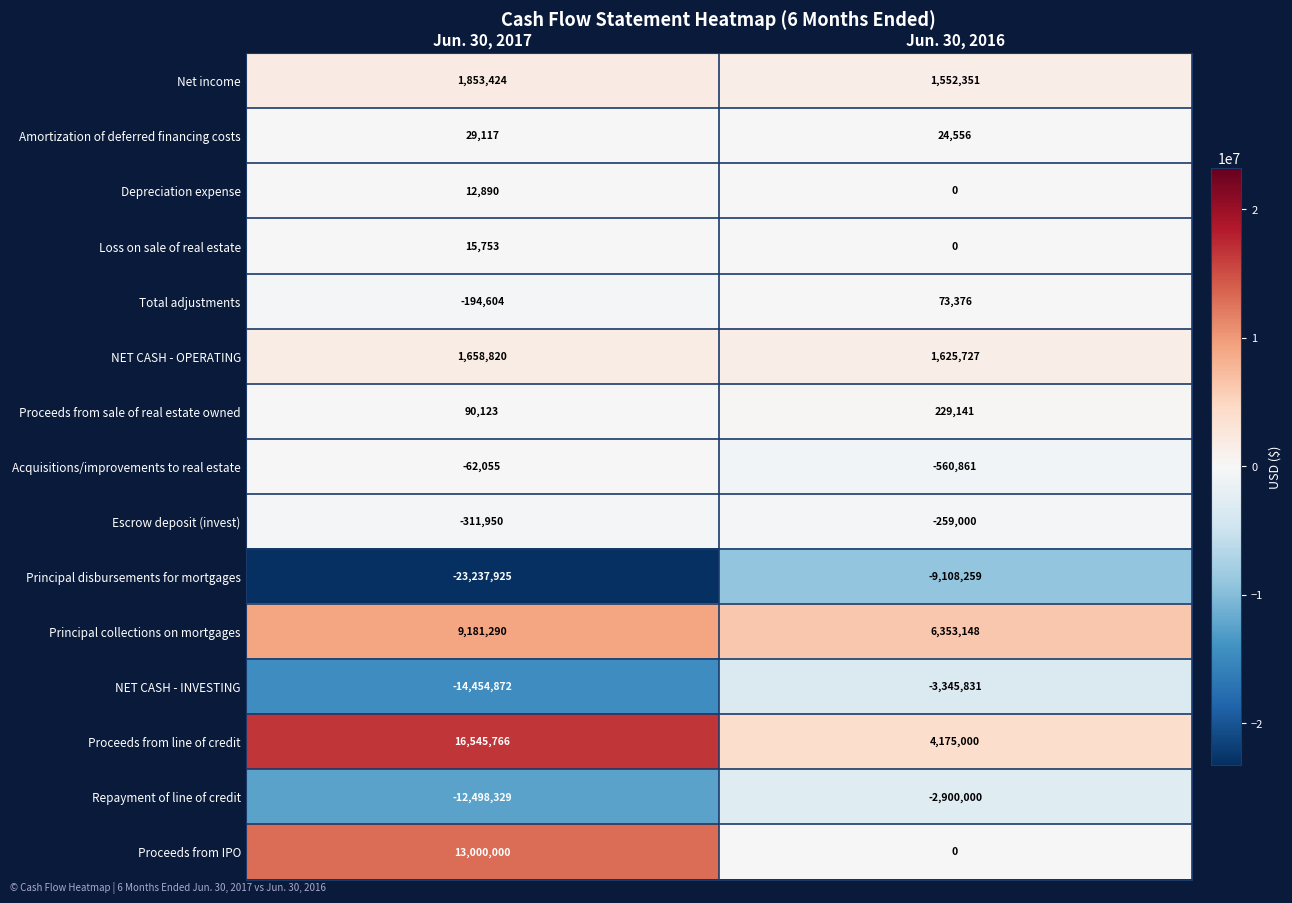

Reading left to right, transcribe all the data shown in this chart.

Net income: 1853424	1552351
Amortization of deferred financing costs: 29117	24556
Depreciation expense: 12890	0
Loss on sale of real estate: 15753	0
Total adjustments: -194604	73376
NET CASH - OPERATING: 1658820	1625727
Proceeds from sale of real estate owned: 90123	229141
Acquisitions/improvements to real estate: -62055	-560861
Escrow deposit (invest): -311950	-259000
Principal disbursements for mortgages: -23237925	-9108259
Principal collections on mortgages: 9181290	6353148
NET CASH - INVESTING: -14454872	-3345831
Proceeds from line of credit: 16545766	4175000
Repayment of line of credit: -12498329	-2900000
Proceeds from IPO: 13000000	0